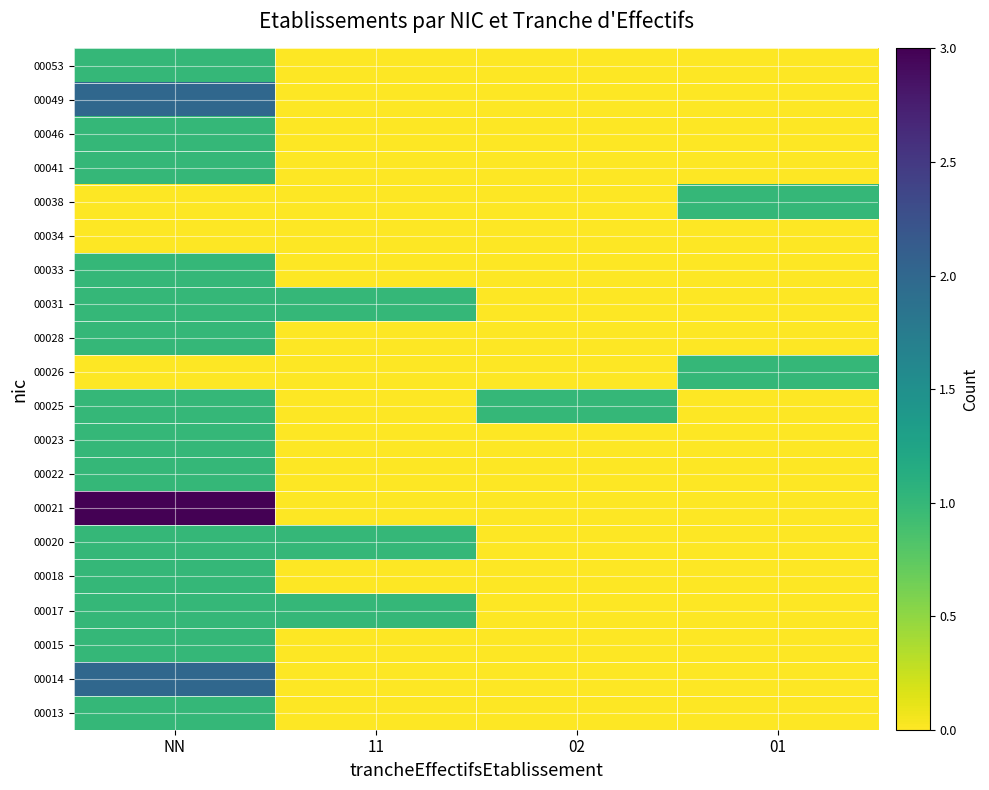

What is the spread (max minus min) of values at NN?

3